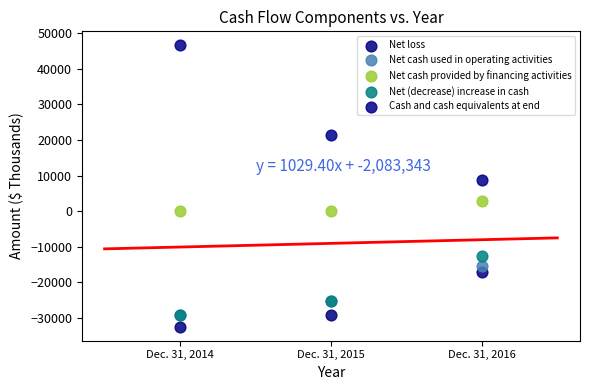

In the Cash and cash equivalents at end series, what Y value is closest to 27654?

21393